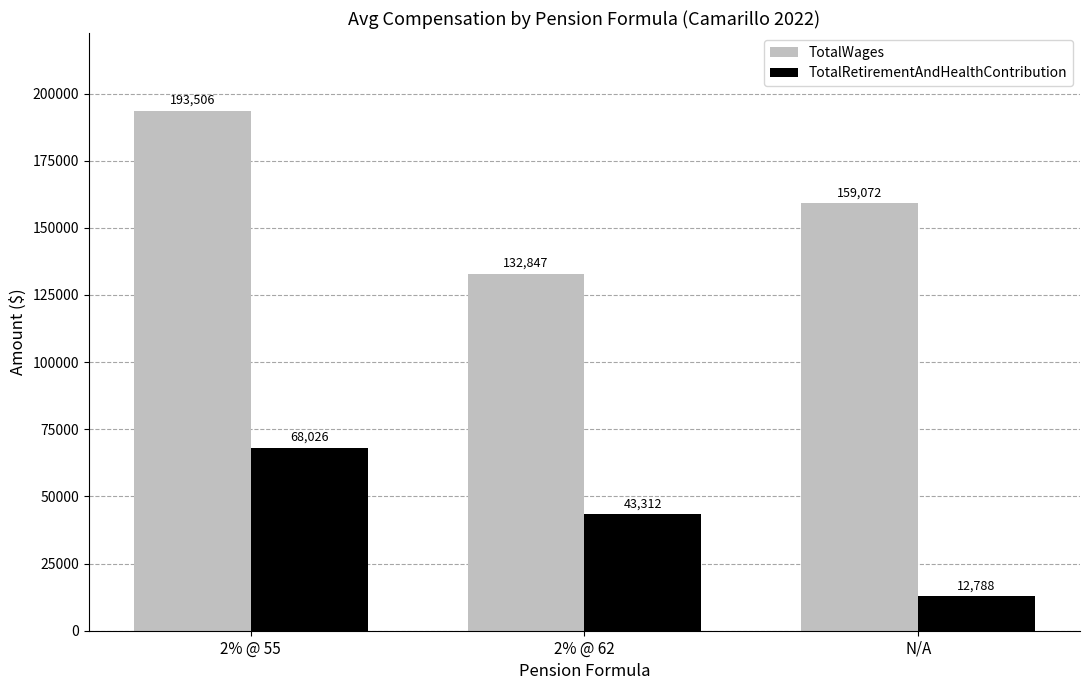

Reading right to left, extract all data points from this chart.

TotalWages: N/A=159072	2% @ 62=132847	2% @ 55=193506
TotalRetirementAndHealthContribution: N/A=12788	2% @ 62=43312	2% @ 55=68026